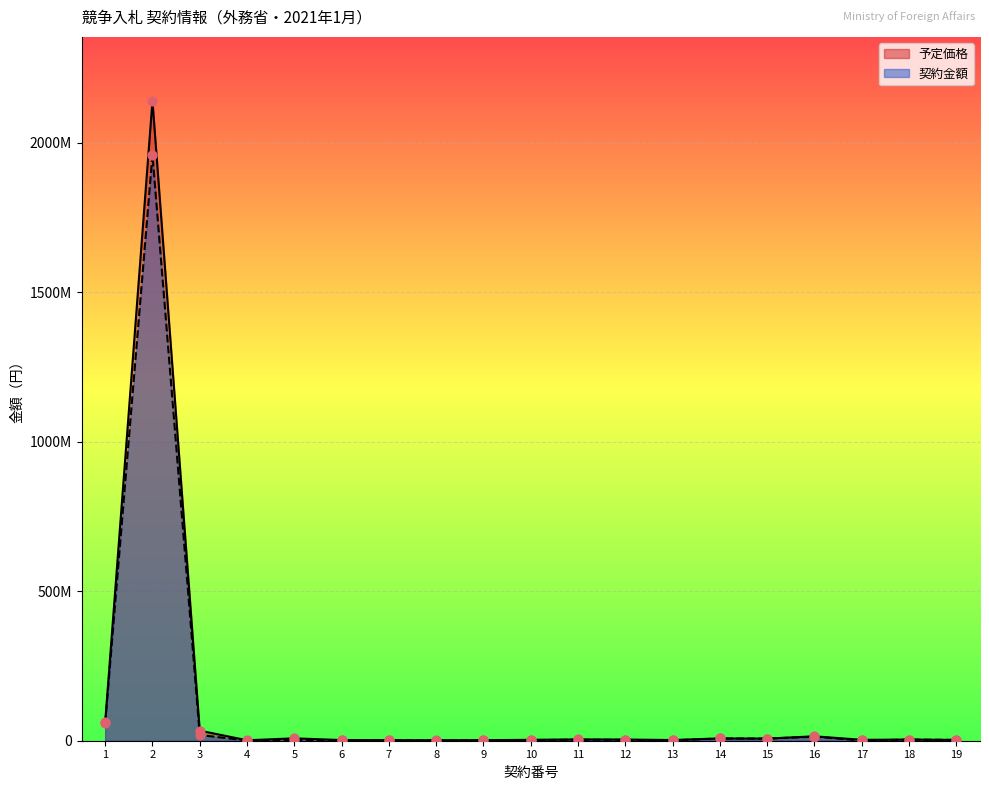

What are all the series names shown in the legend?

予定価格, 契約金額